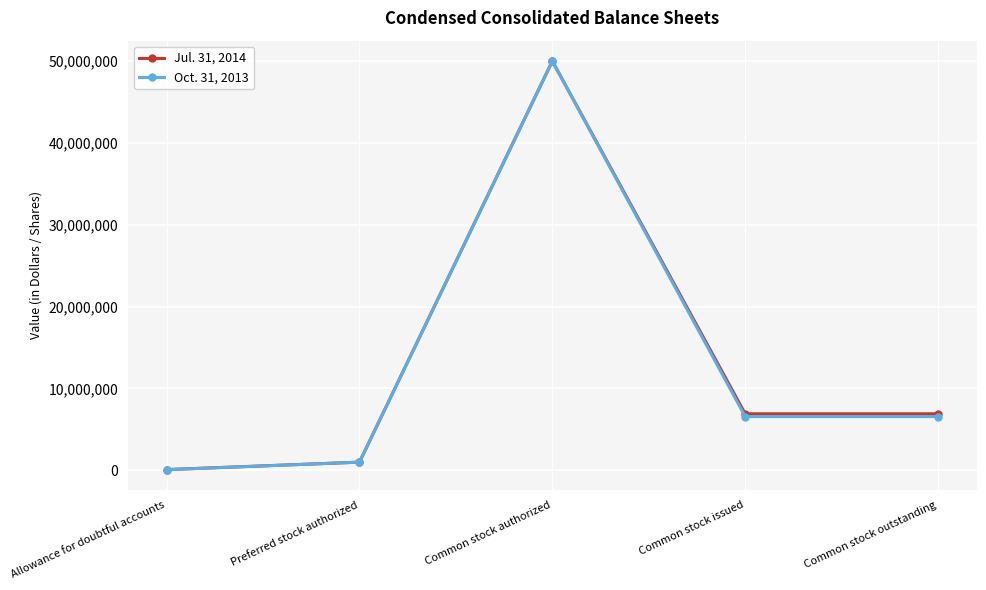

Where is the first local maximum for Oct. 31, 2013?

Common stock authorized